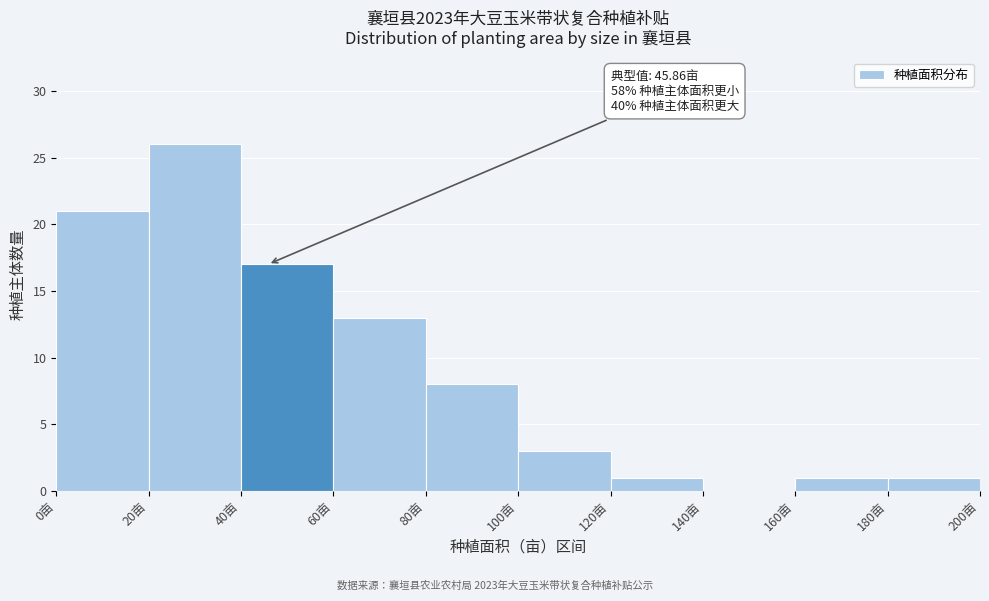

Over which range of the x-axis is the bar tallest?

20 to 40